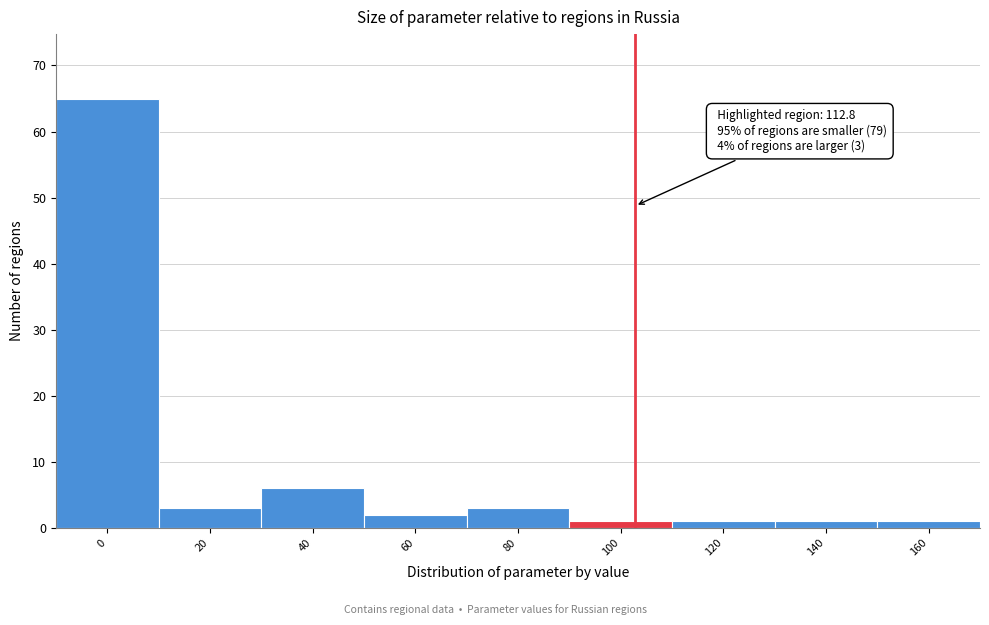

Reading left to right, what are all the values shown in this chart?

0=65	20=3	40=6	60=2	80=3	100=1	120=1	140=1	160=1